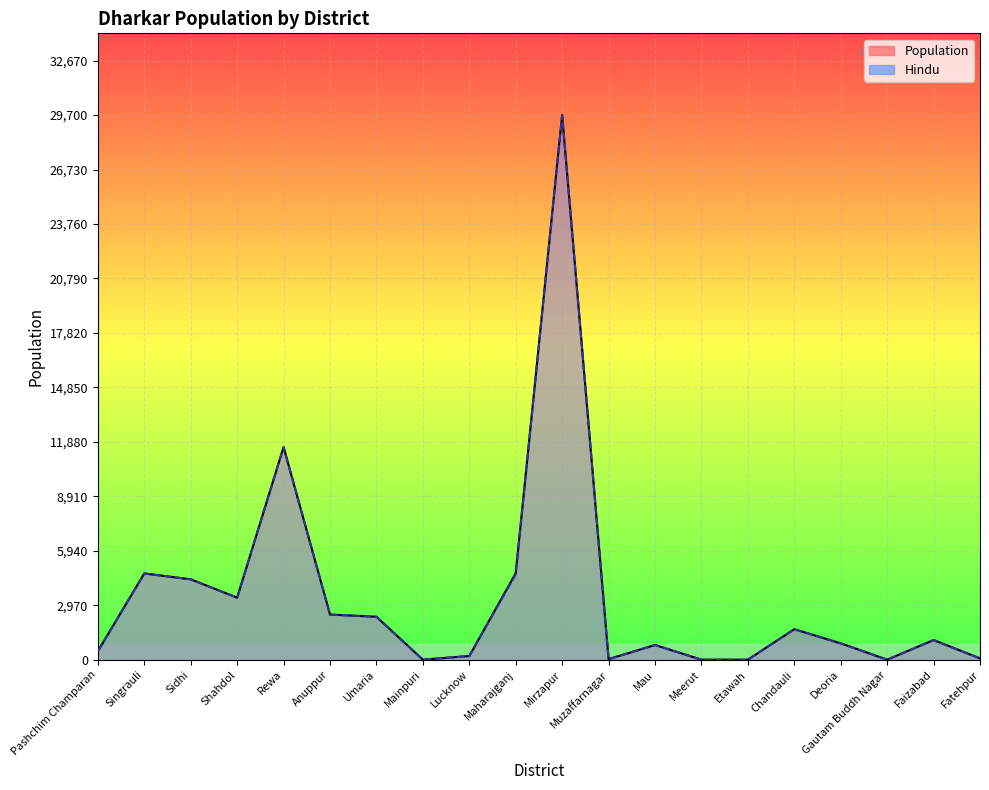

List the labels in order of Hindu value, smallest first.

Mainpuri, Meerut, Etawah, Gautam Buddh Nagar, Muzaffarnagar, Fatehpur, Lucknow, Pashchim Champaran, Mau, Deoria, Faizabad, Chandauli, Umaria, Anuppur, Shahdol, Sidhi, Maharajganj, Singrauli, Rewa, Mirzapur